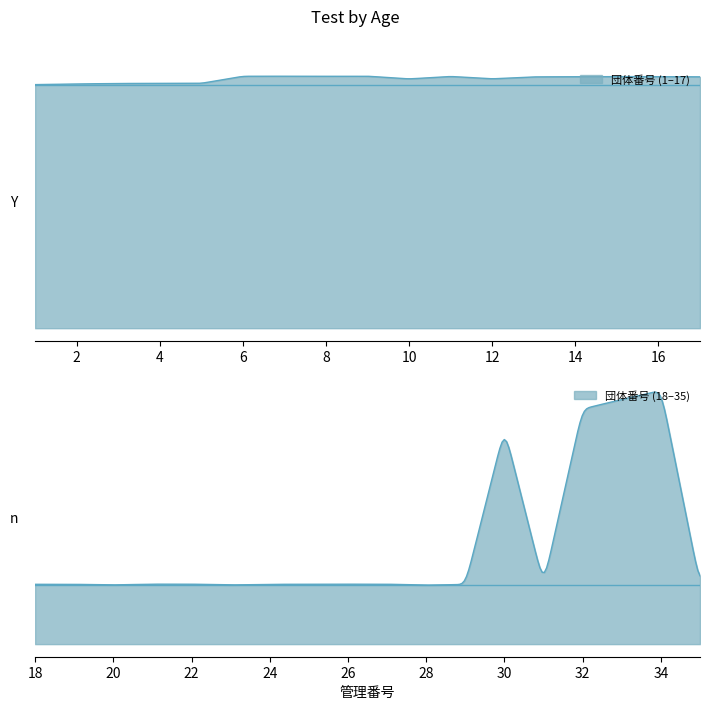

Is it true that the value at 22 is 6119?

True